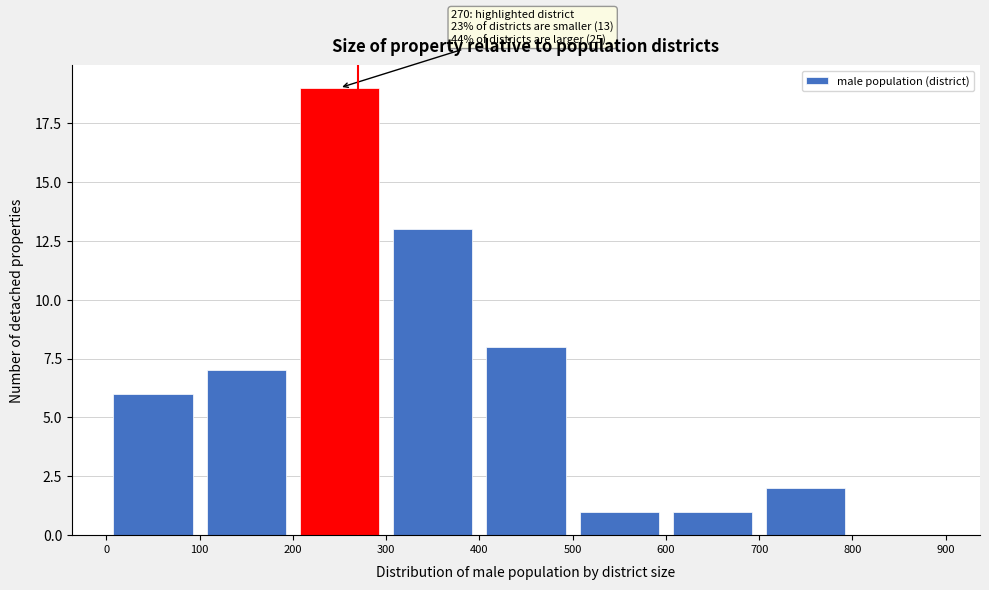

Over which range of the x-axis is the bar tallest?

200 to 300